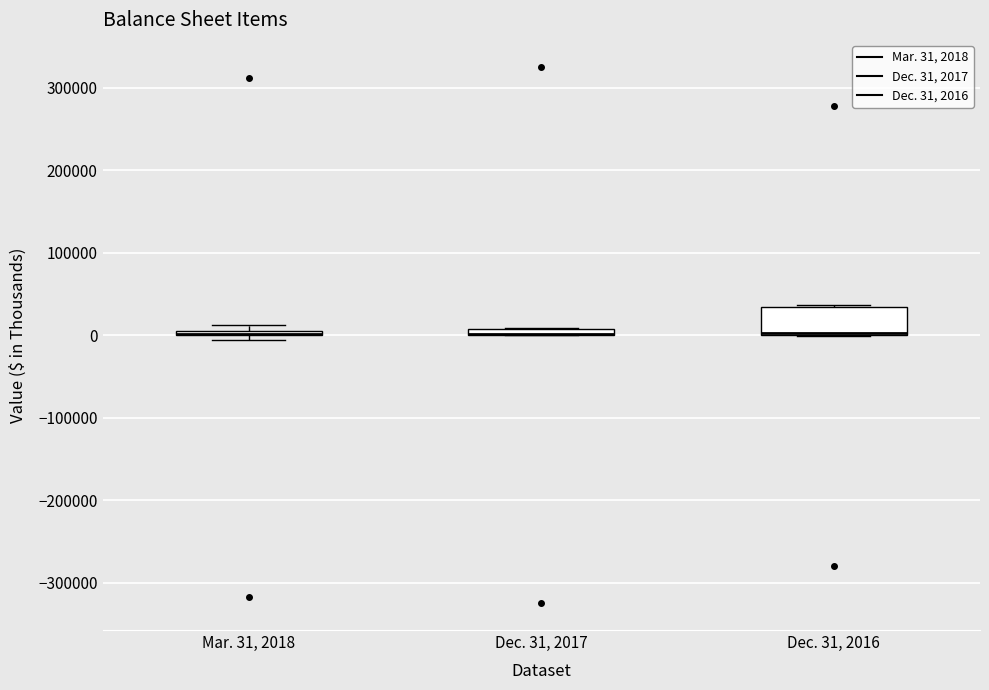

Where is the lower edge of the box for Dec. 31, 2016 on the y-axis? The values are not printed on the chart, so give them approximately, as read against the axis.

0